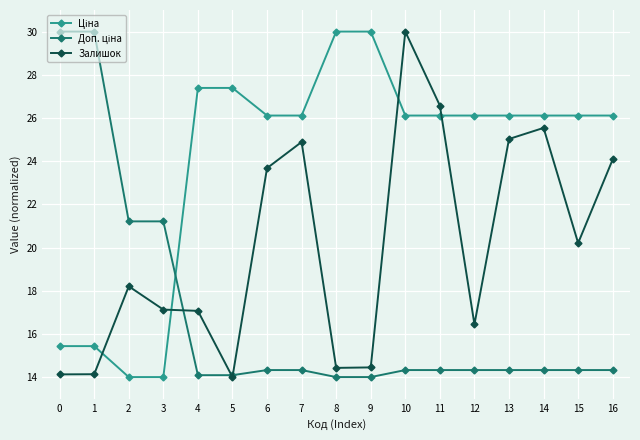

What is the total value across all series at 11?

67.0